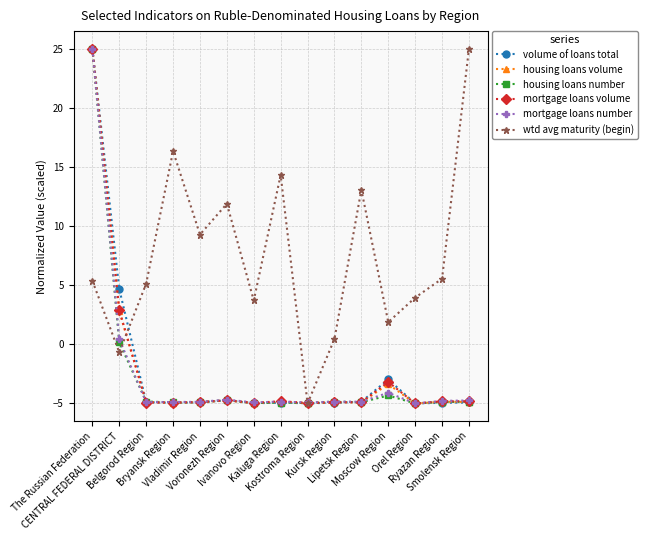

What position from the left is Kaluga Region?

8